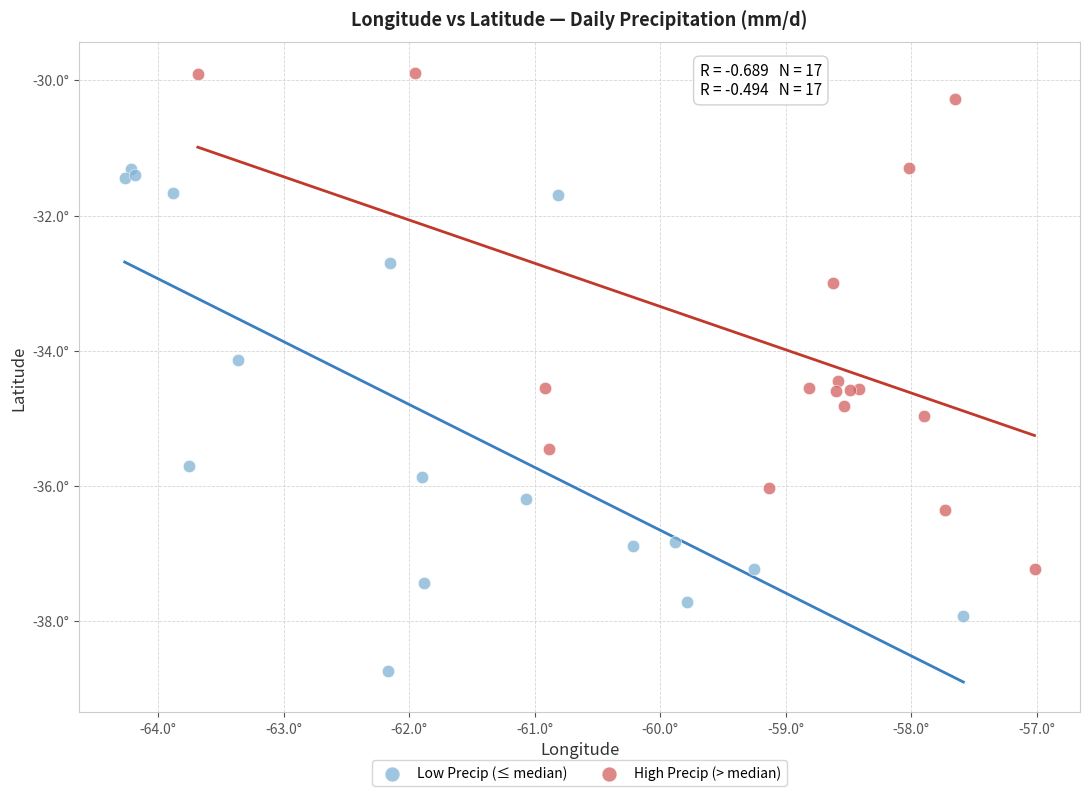

What are all the series names shown in the legend?

Low Precip (≤ median), High Precip (> median)